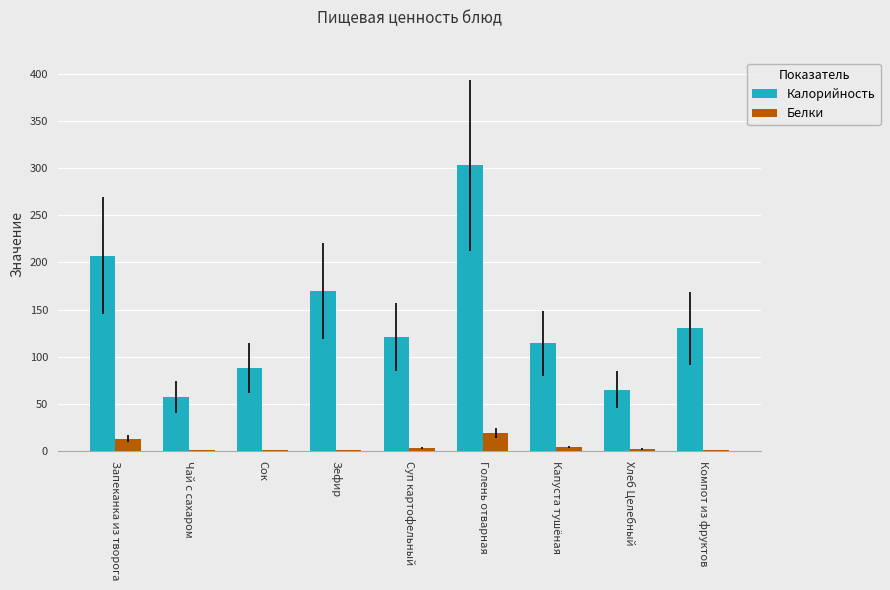

What is the total value across all series at Сок?

89